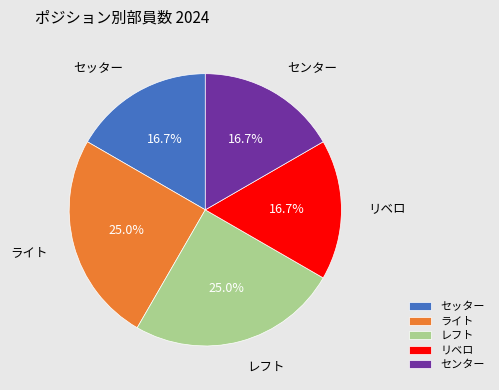

To the nearest percent, what percentage of the pie is セッター?

17%